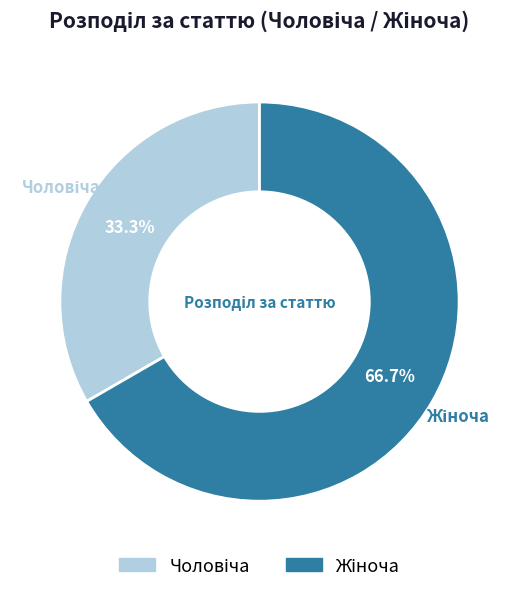

To the nearest percent, what is the difference between the largest and smallest slice percentages?

33%